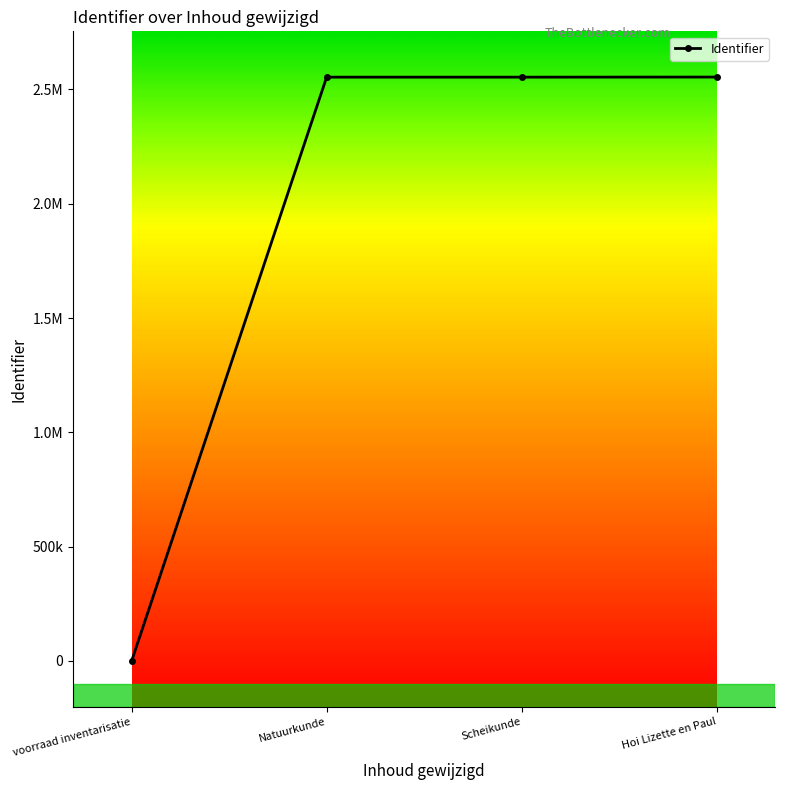

The value at Hoi Lizette en Paul is 618697. True or false?

False